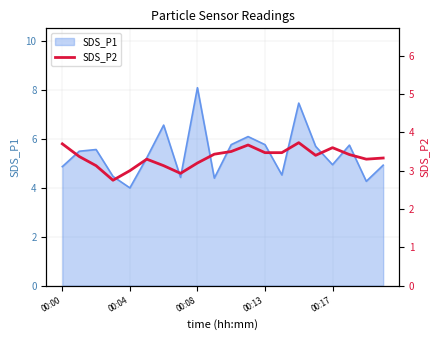

True or false: the data shows 3.3 at 18.

True